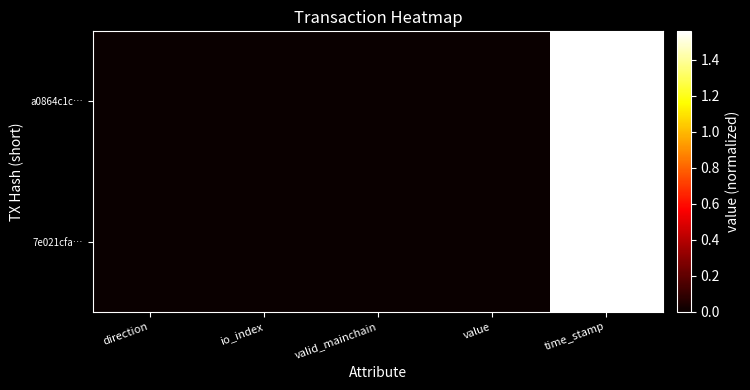

Which series has the largest total across all categories?

a0864c1c…